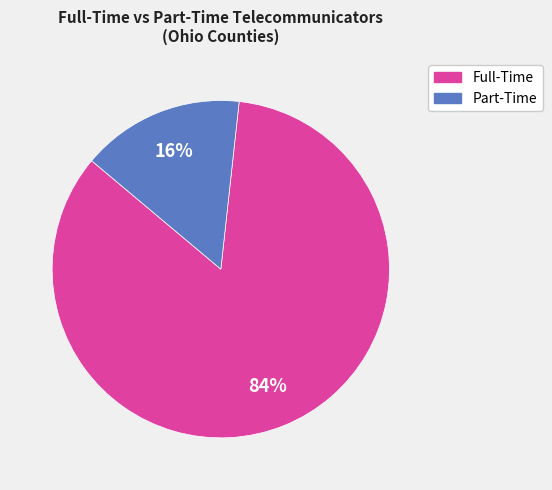

To the nearest percent, what is the average slice percentage?

50%